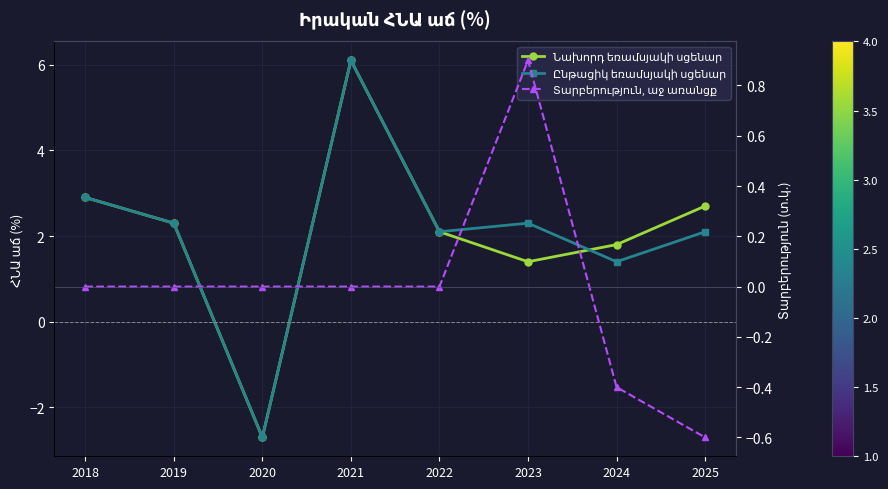

What is the difference between the second highest and minimum values in the Ընթացիկ եռամսյակի սցենար series?

5.6